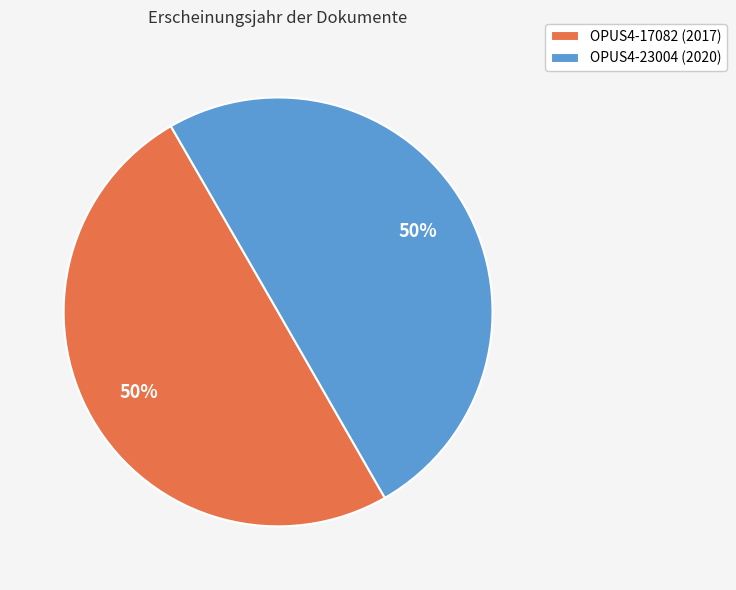

Is the sum of OPUS4-23004 (2020) and OPUS4-17082 (2017) greater than half?

Yes